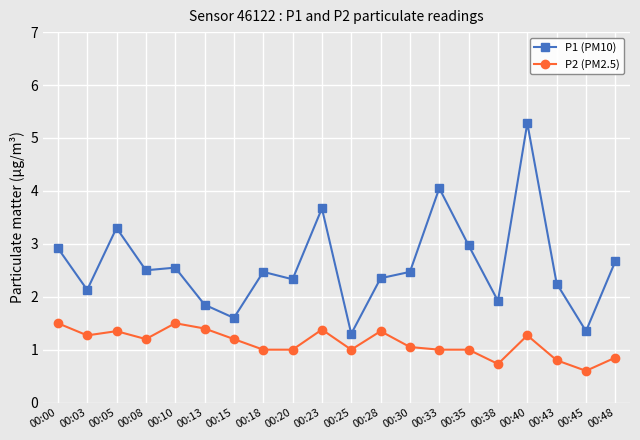

What is the greatest value displayed?

5.3